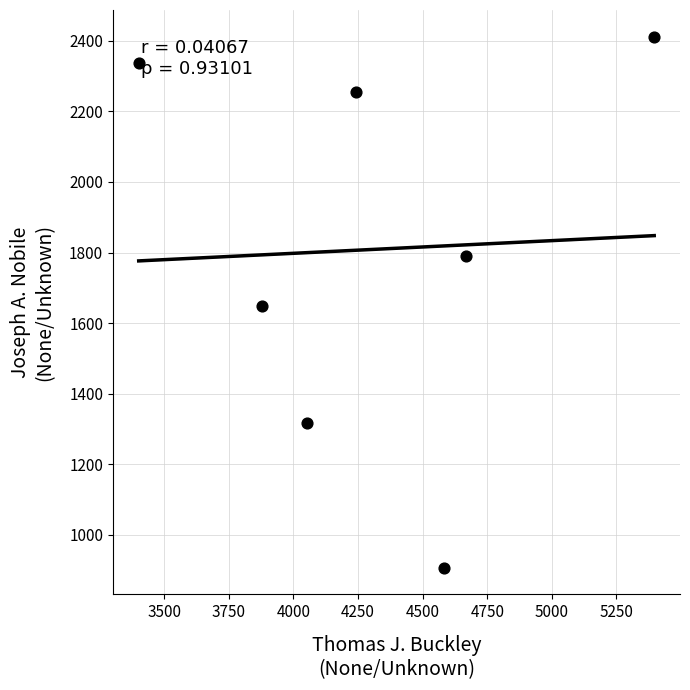

What is the average Y value?

1809